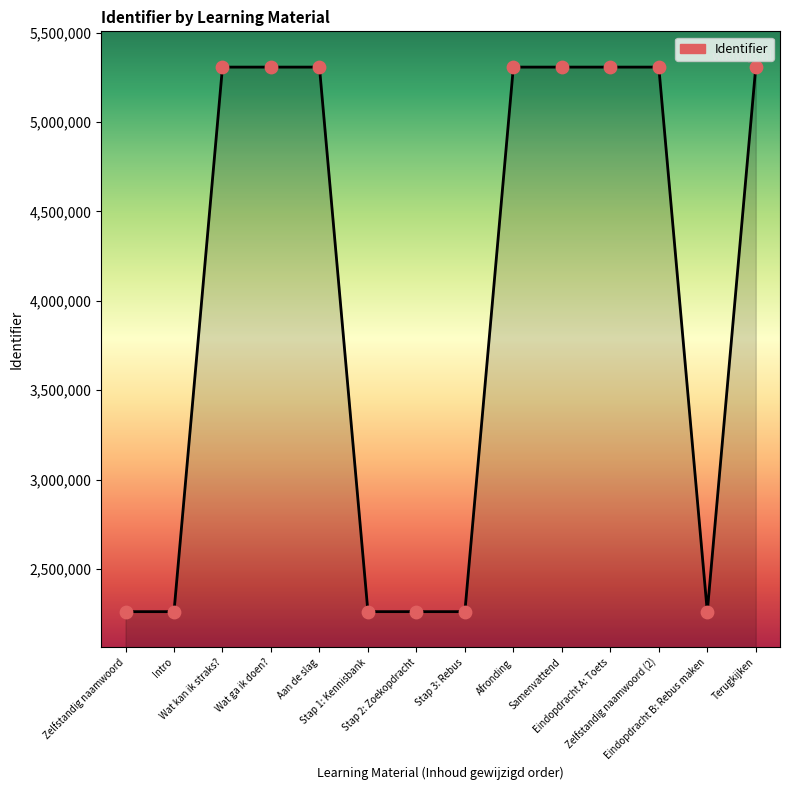

What is the maximum value shown in the chart?

5306625